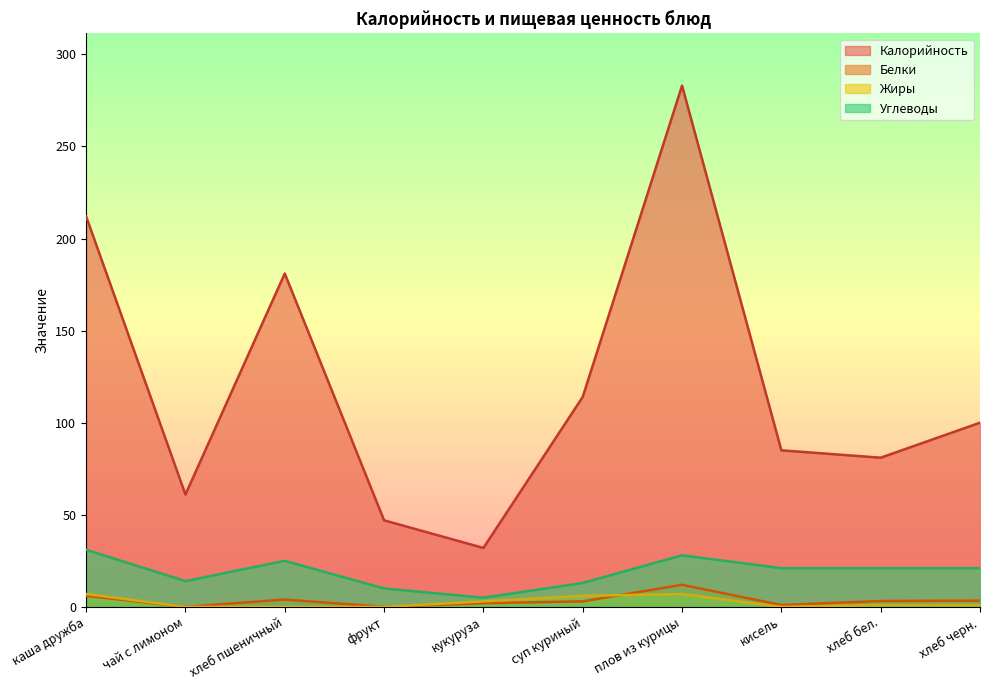

What is the spread (max minus min) of values at кисель?

85.0